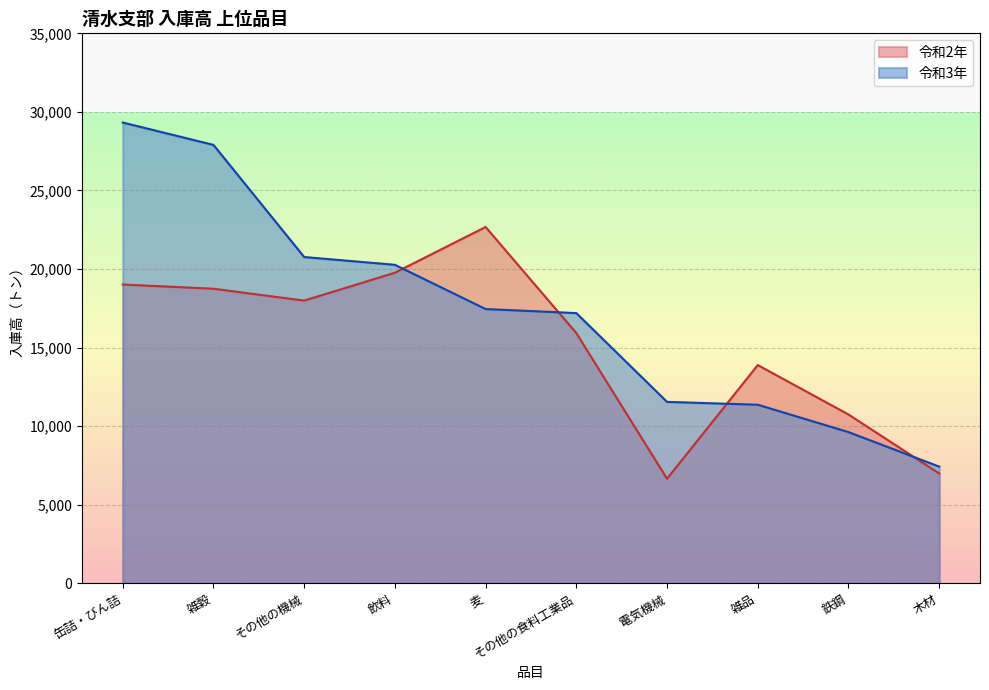

What is the label of the 8th point from the right?

その他の機械